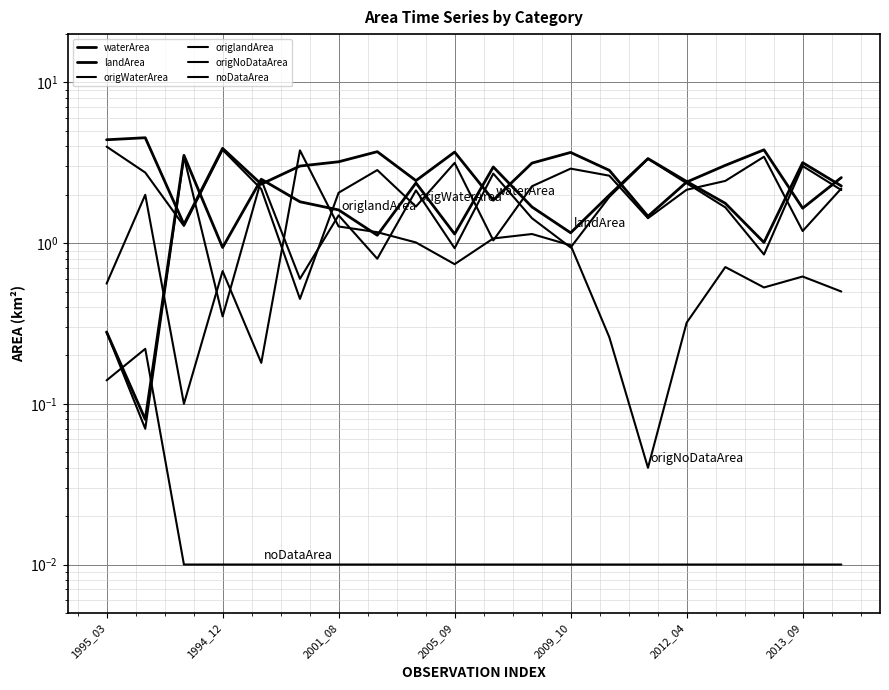

In origWaterArea, how many points are lower than both neighbors (excluding endpoints)?

6